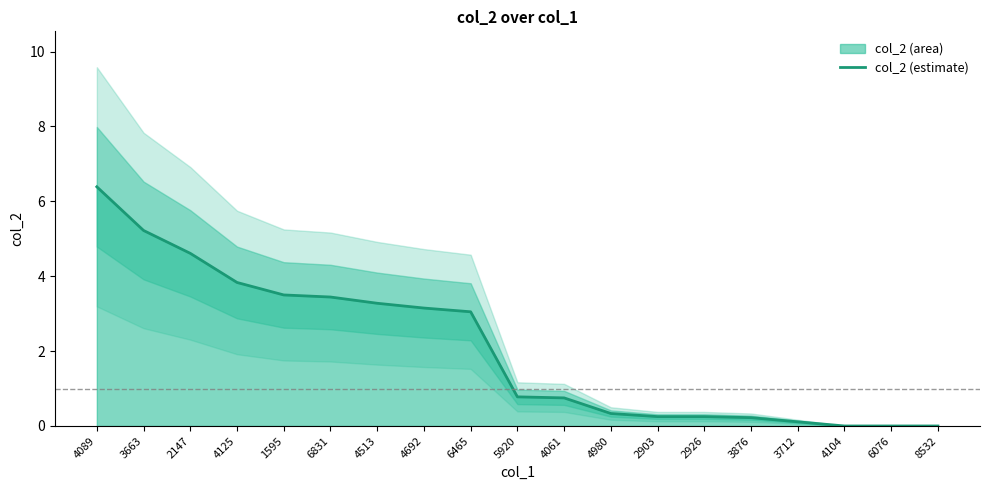

What is the ratio of the value at 4980 to the value at 4089?

0.1